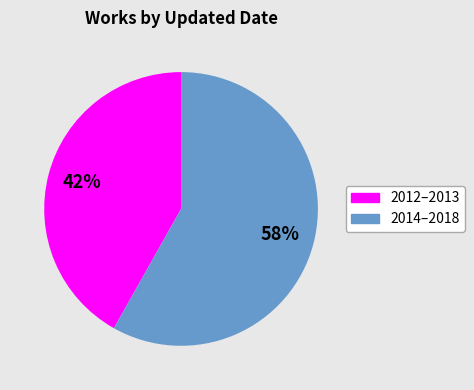

Count the number of slices in the pie.

2